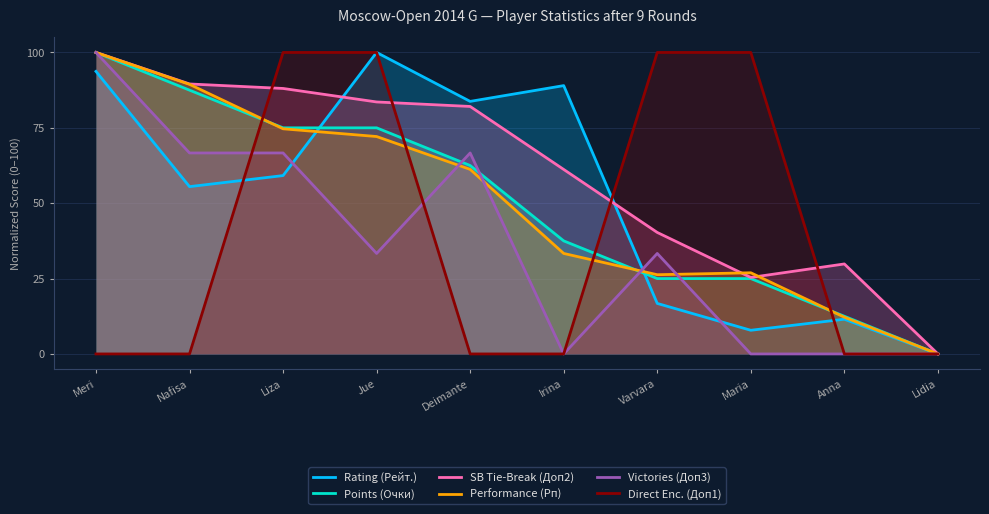

How many distinct data groups are displayed?

6